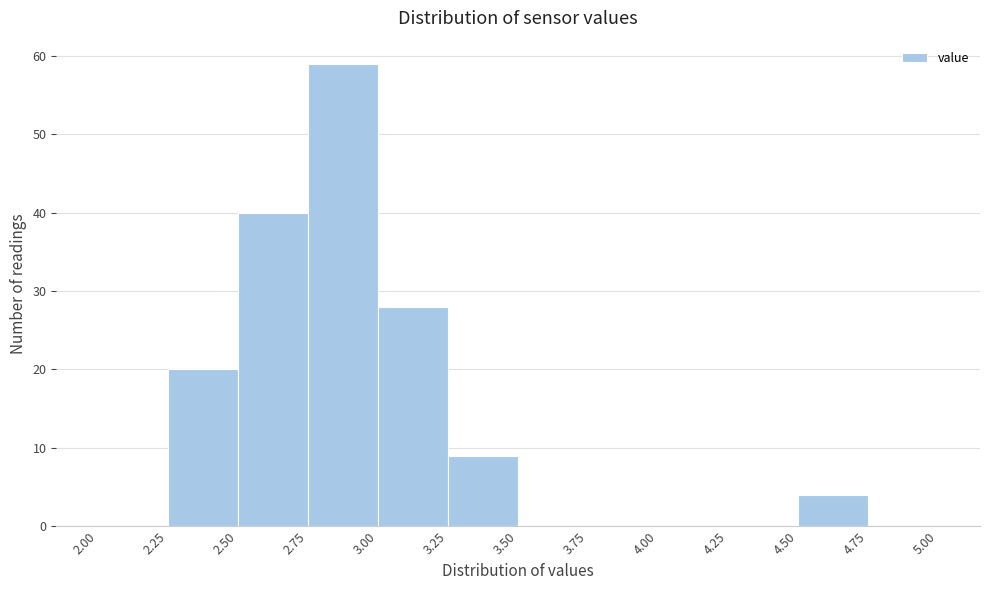

Reading left to right, transcribe this chart: for each bar, give the range it covers on the x-axis and its height. The values are not printed on the chart, so give them approximately, as read against the axis.

2.00 to 2.25: 0
2.25 to 2.50: 20
2.50 to 2.75: 40
2.75 to 3.00: 59
3.00 to 3.25: 28
3.25 to 3.50: 9
3.50 to 3.75: 0
3.75 to 4.00: 0
4.00 to 4.25: 0
4.25 to 4.50: 0
4.50 to 4.75: 4
4.75 to 5.00: 0